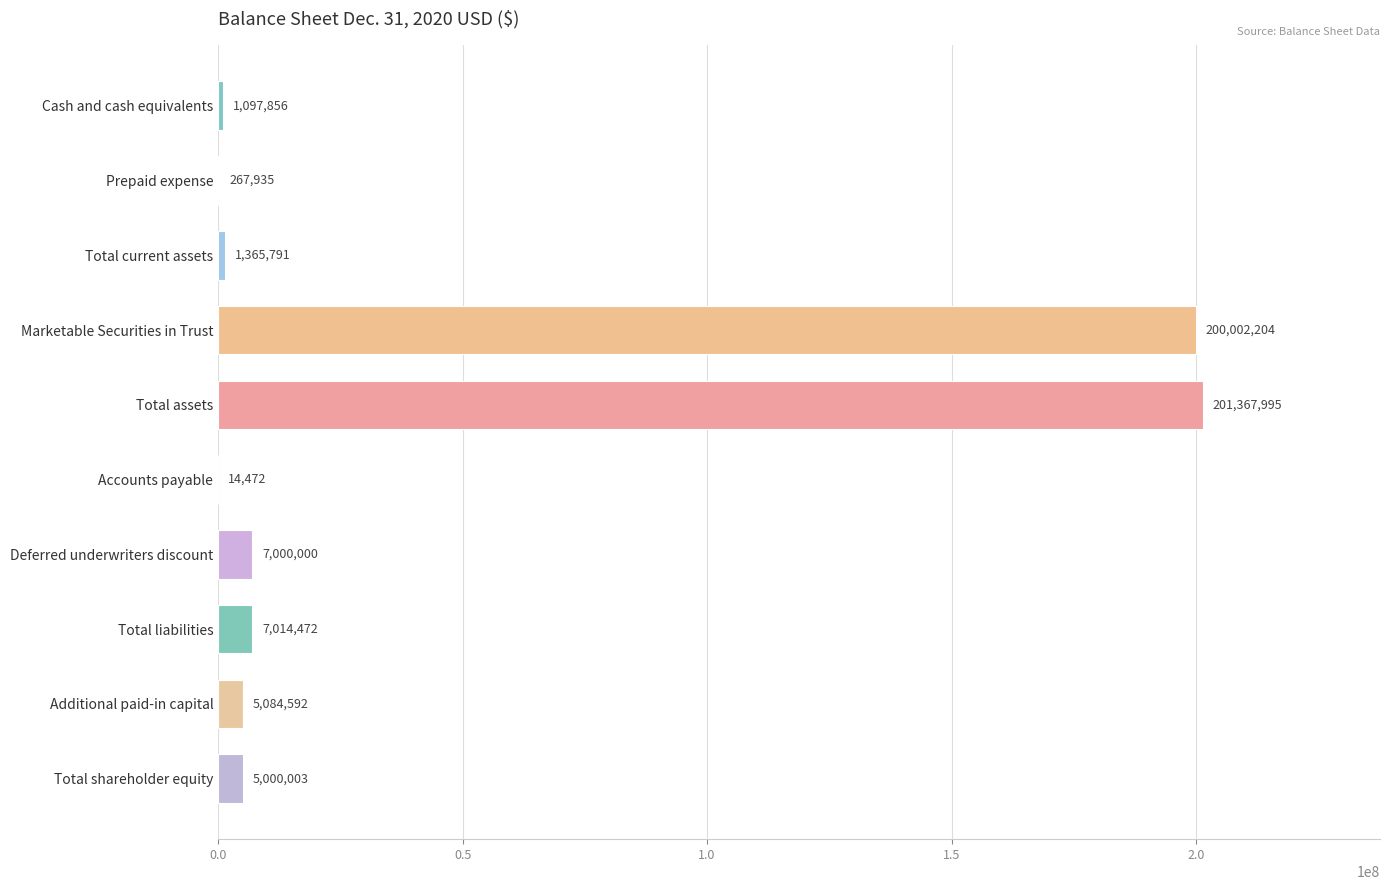

Where is the data nearest to the value 100691233?

Total liabilities